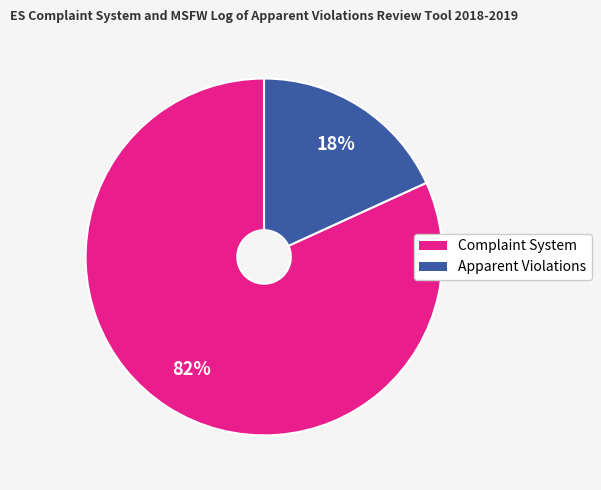

True or false: Apparent Violations accounts for 23% of the total.

False